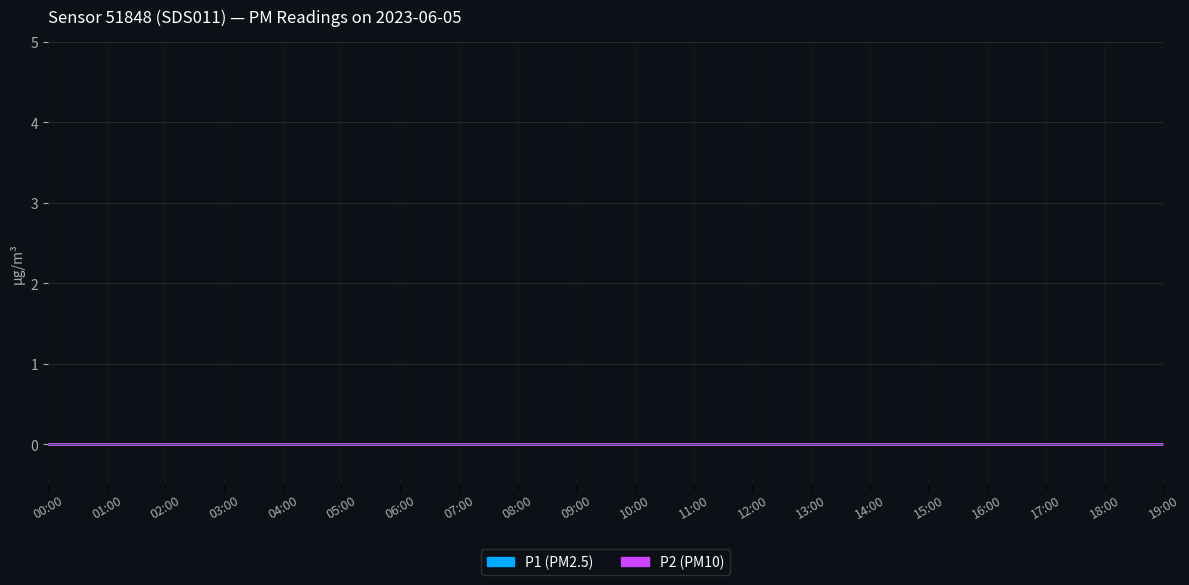

Which series has the largest total across all categories?

P1